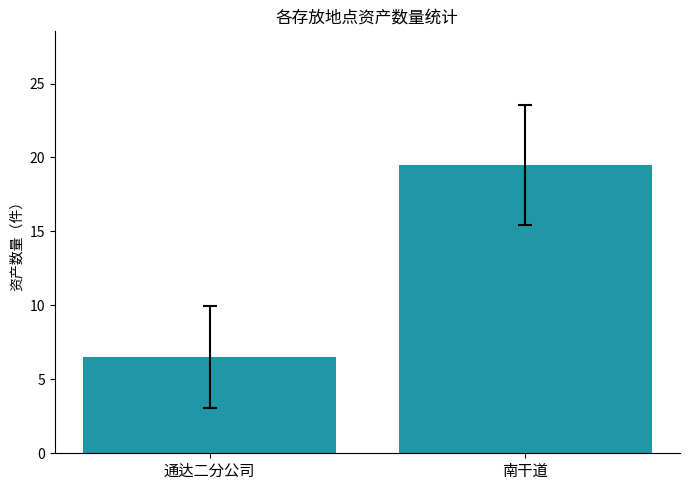

Read the value at 通达二分公司.

6.5